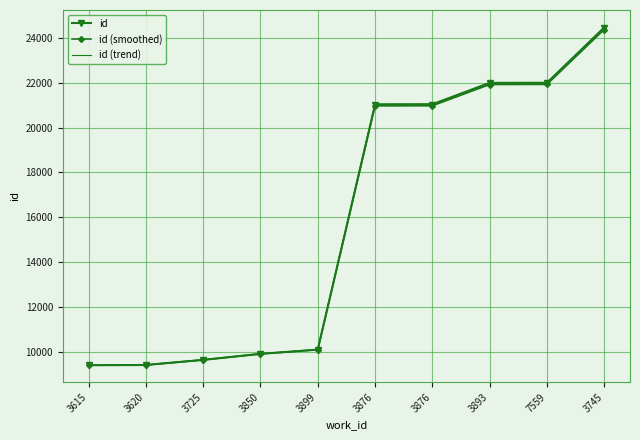

What is the difference between the second highest and minimum values in the id (trend) series?

12641.8